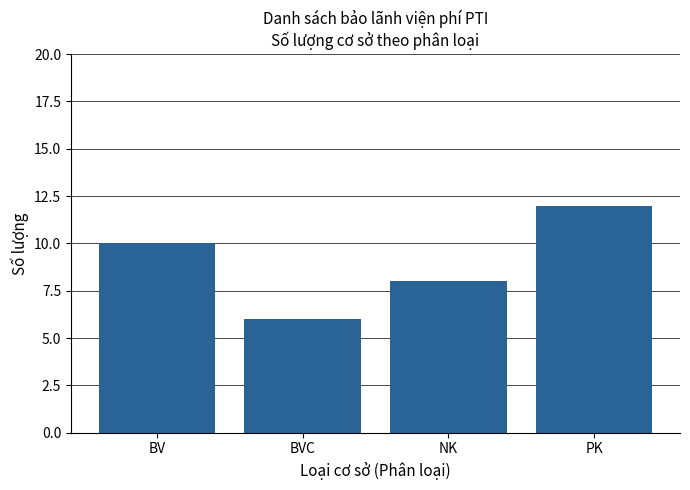

What is the change in value from BVC to NK?

+2